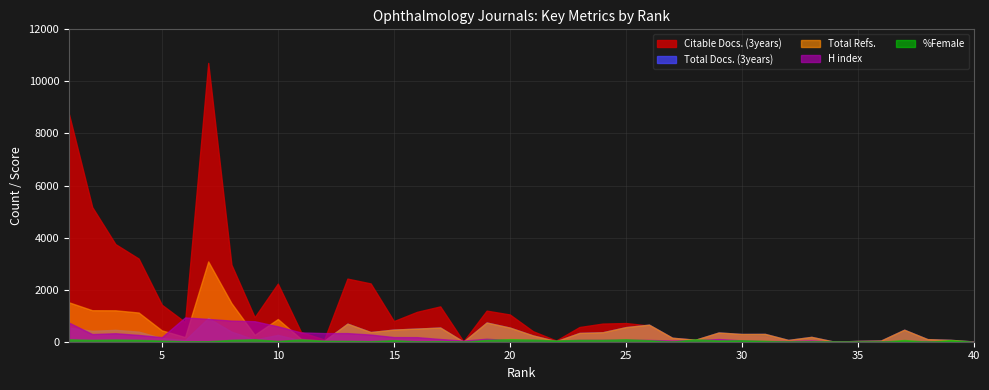

What is the total value across all series at 14?

3281